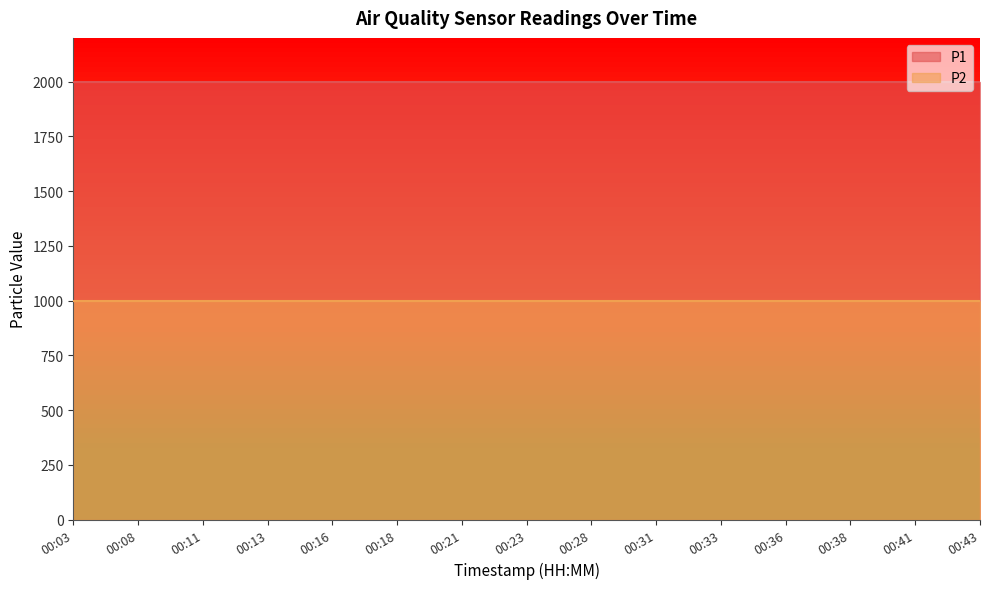

What is the maximum value shown in the chart?

1999.9